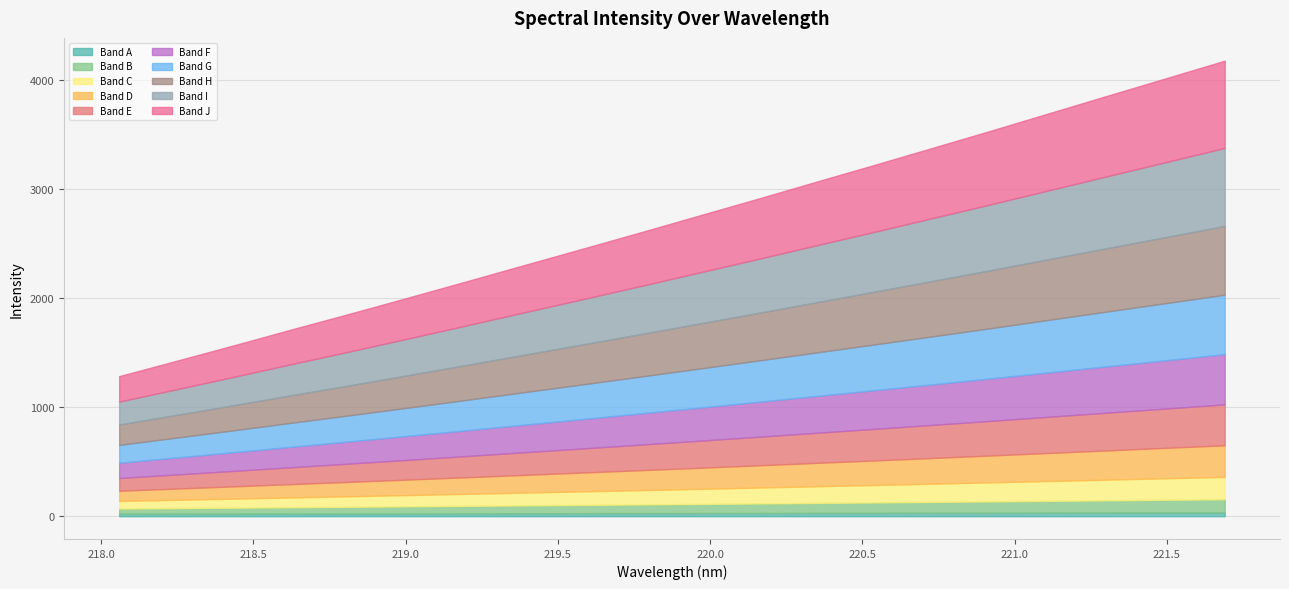

What is the label of the 12th point from the left?

220.1623